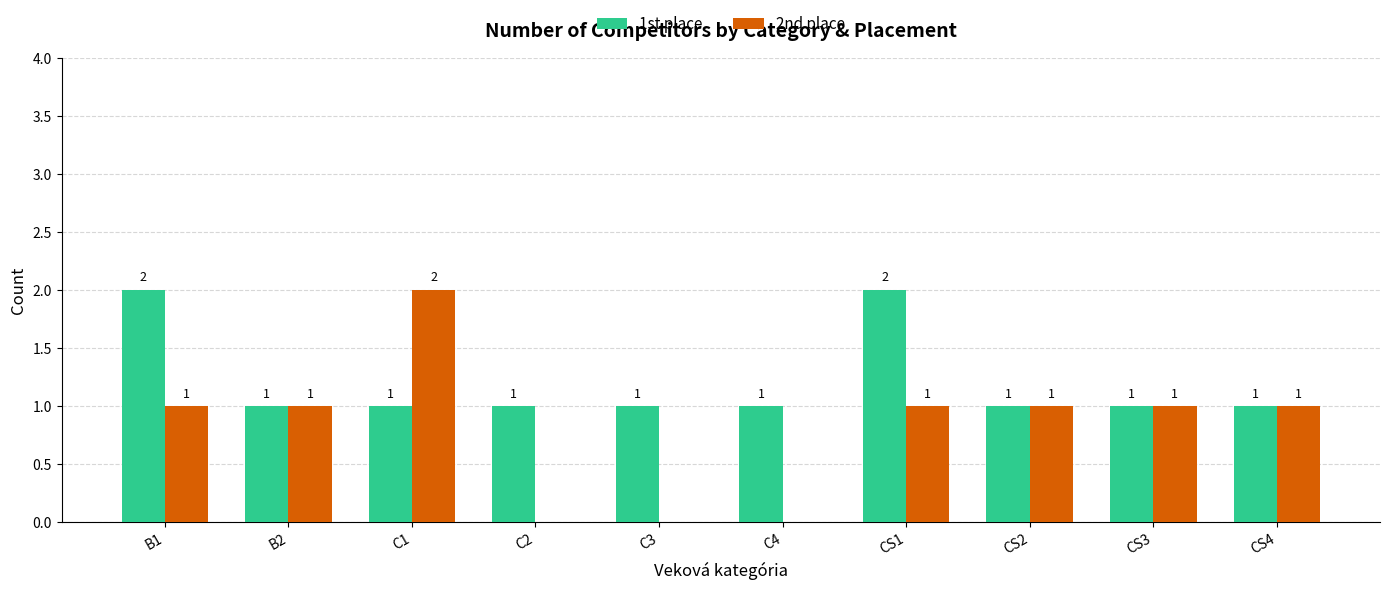

How many 2nd place values are between 0 and 1?

9